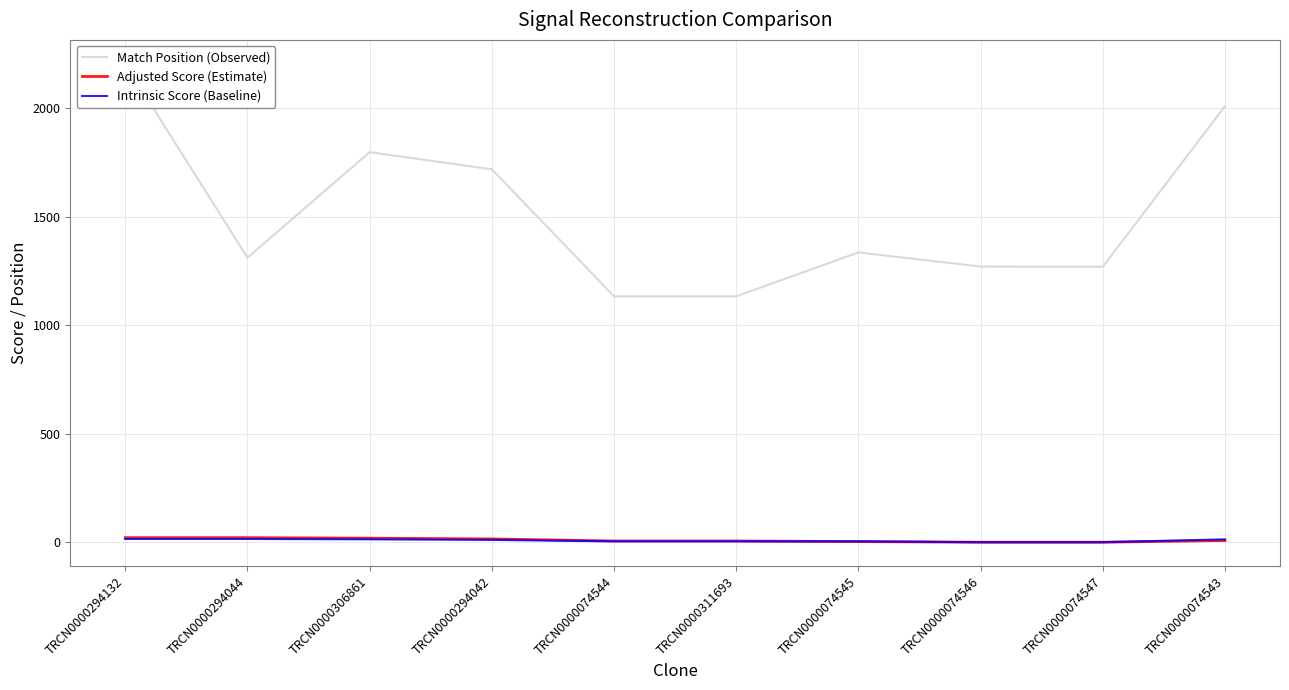

Rank the series at TRCN0000294132 from lowest to highest value.

Intrinsic Score (Baseline), Adjusted Score (Estimate), Match Position (Observed)